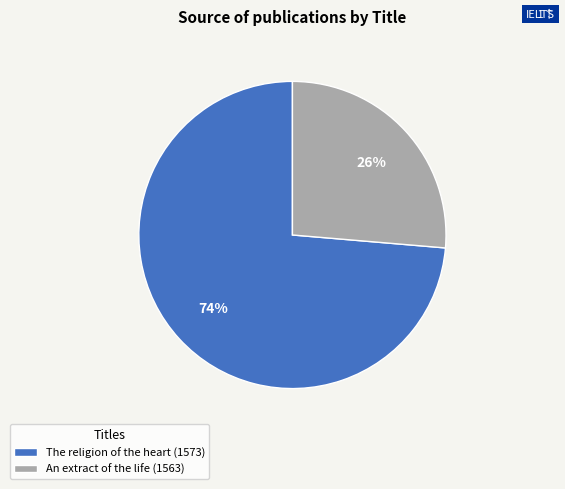

To the nearest percent, what is the average slice percentage?

50%